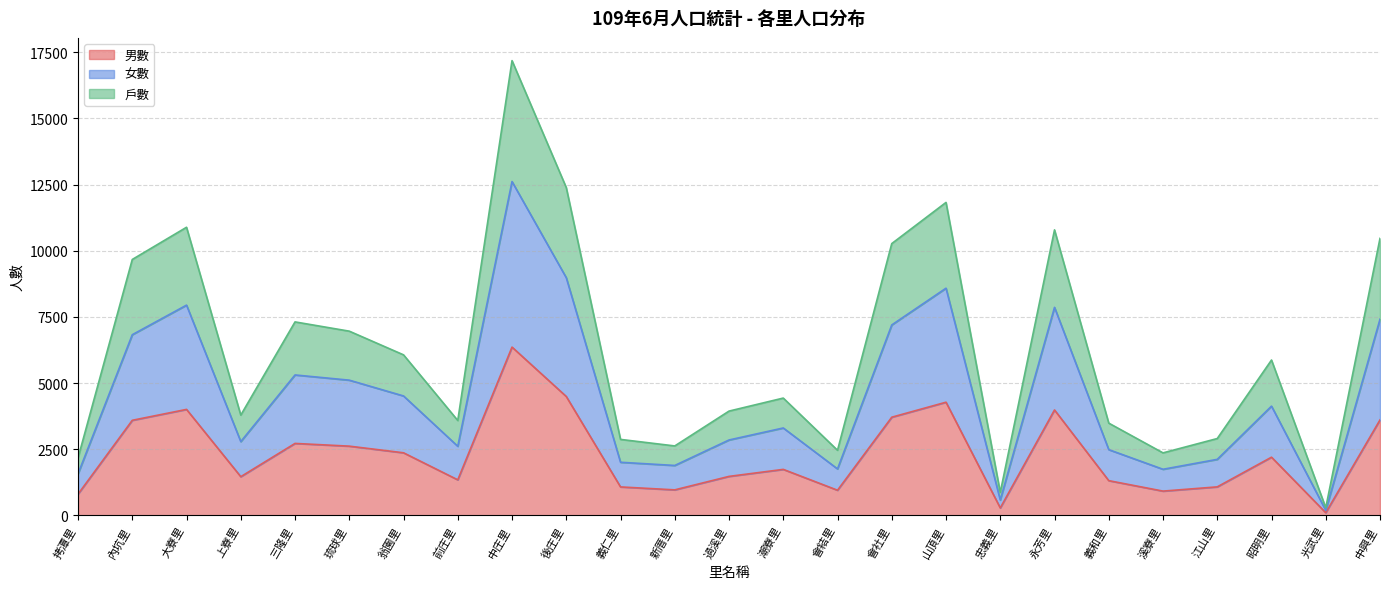

Is it true that 戶數 equals 10271 at 會社里?

True